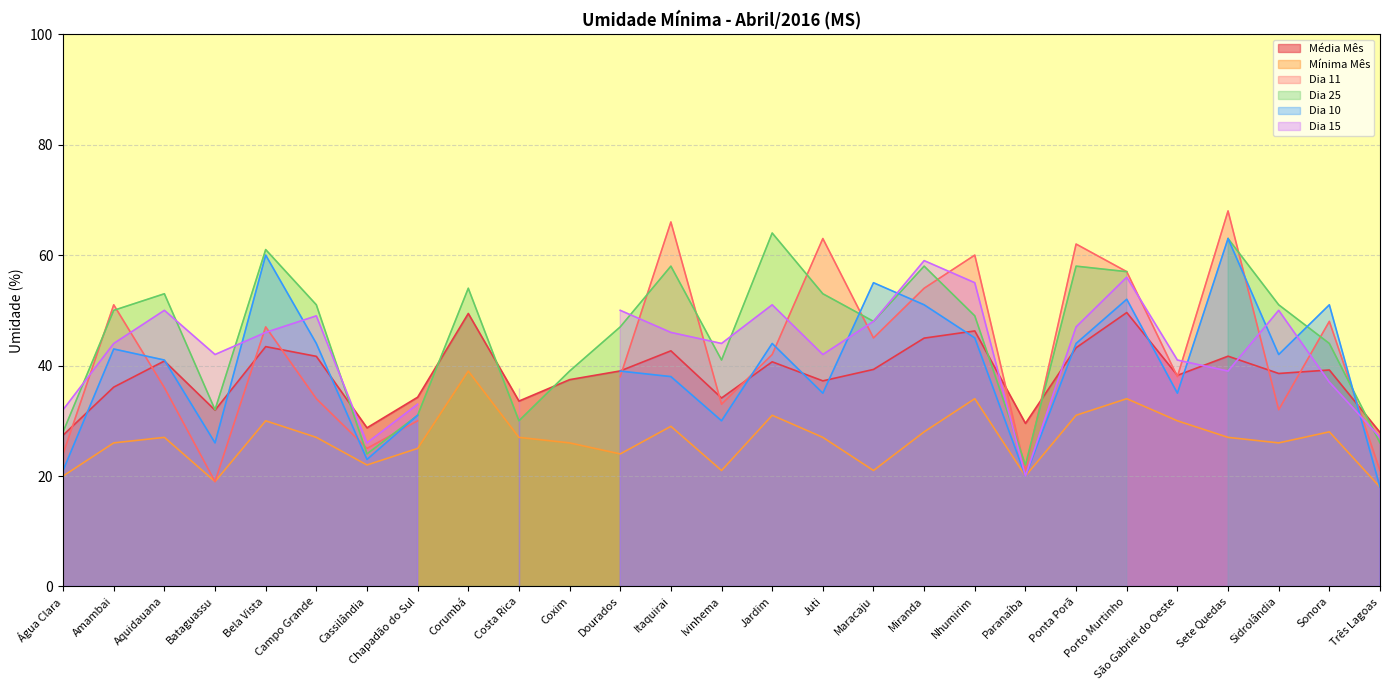

What is the difference between the maximum and minimum values in the Média Mês series?

22.2